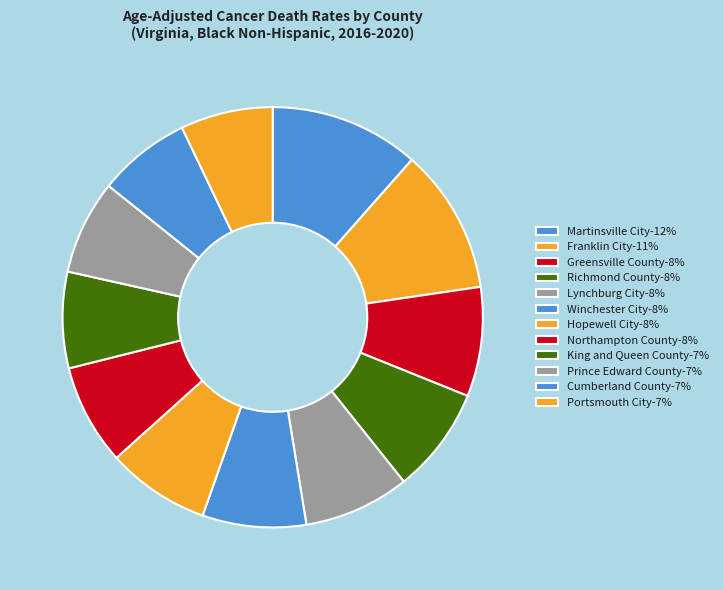

How many slices are in this pie chart?

12